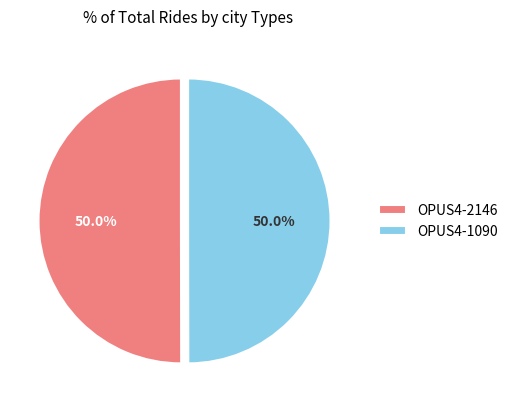

What percentage is the OPUS4-2146 slice, to the nearest percent?

50%